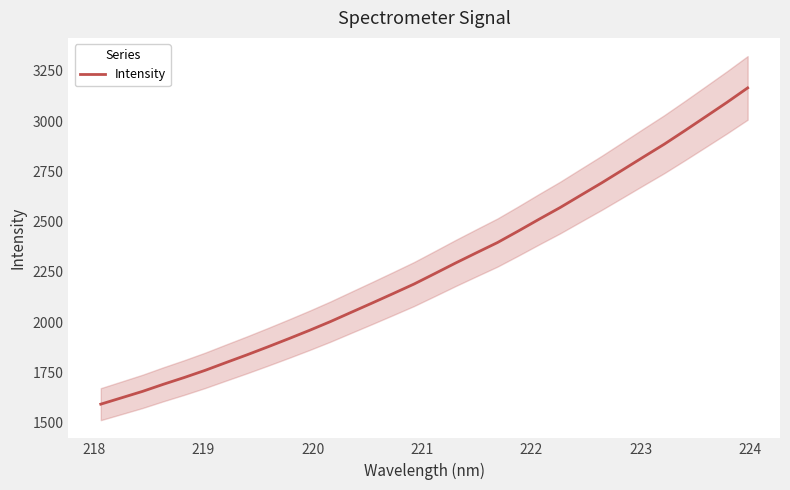

What is the lowest value of the Intensity series?

1591.7